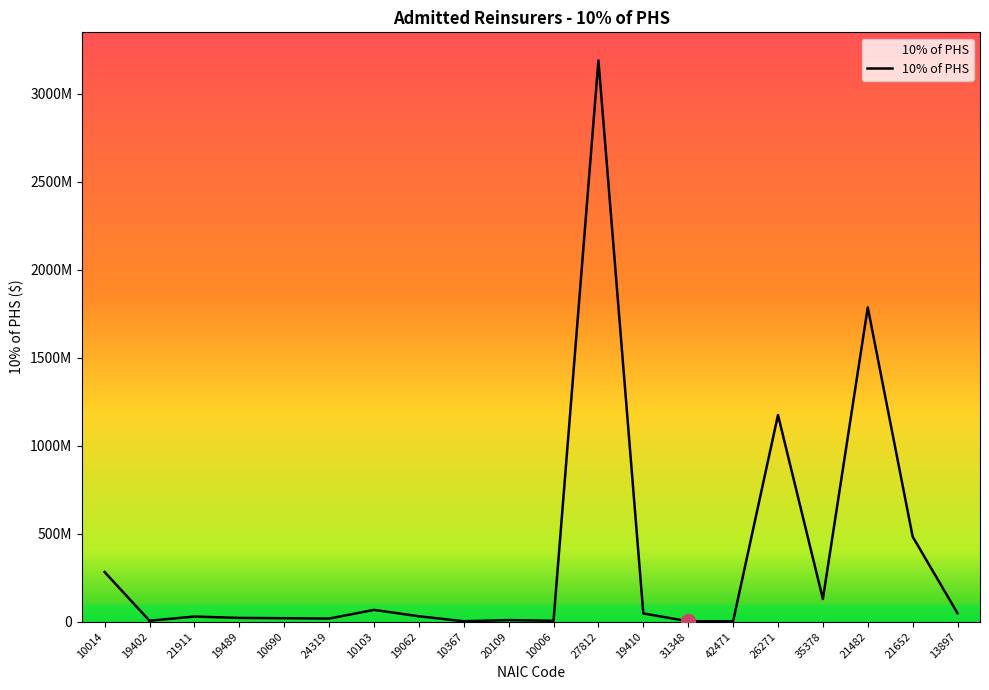

Where is the first local minimum?

19402